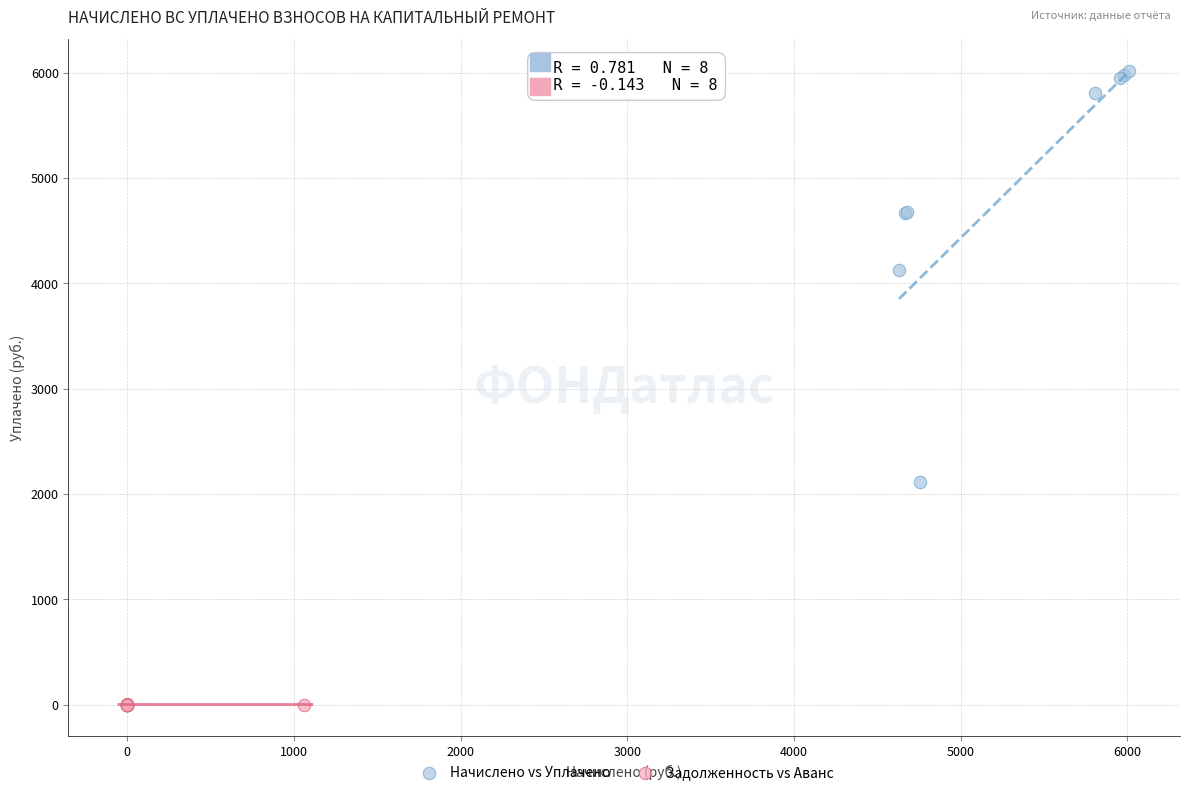

Which series contains the highest Y value?

Начислено vs Уплачено